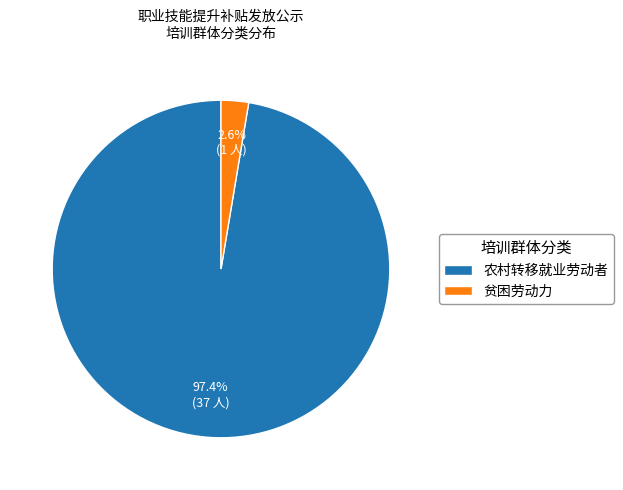

Does 农村转移就业劳动者 represent more than half of the total?

Yes